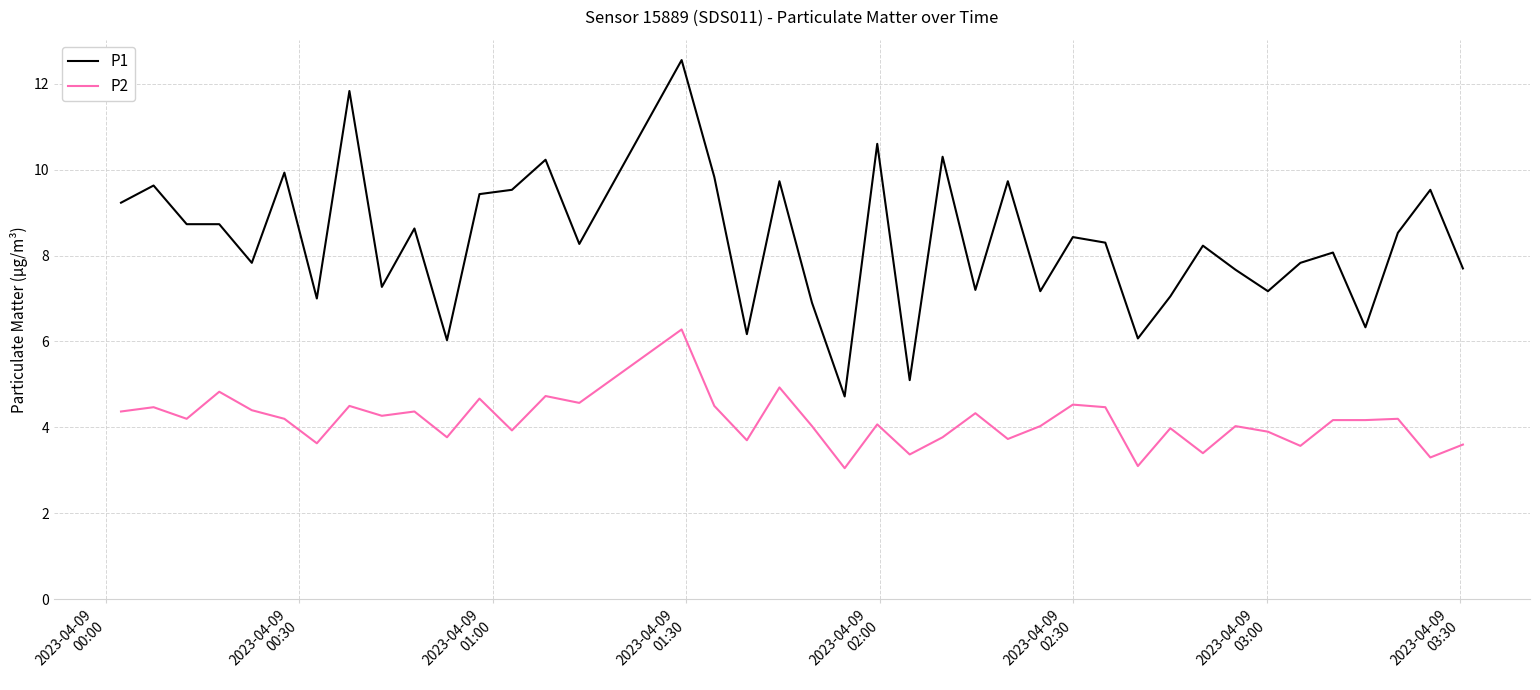

What is the highest value of the P2 series?

6.3